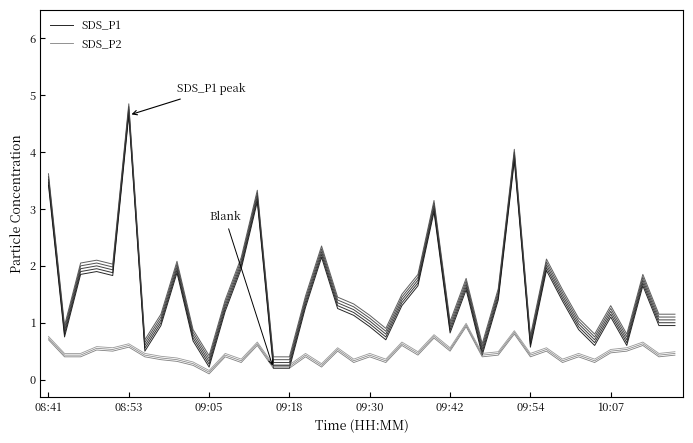

At which label does SDS_P1 first exceed 1?

08:41